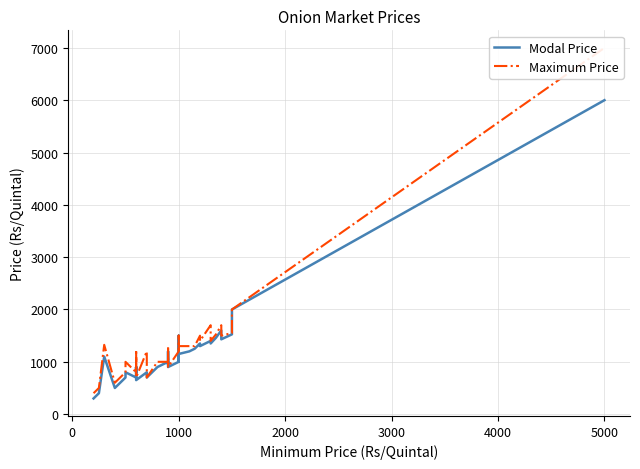

Reading left to right, what are all the values shown in this chart?

Modal Price: 300	400	1100	500	700	800	800	700	900	800	900	650	800	700	900	900	900	1000	1000	950	1200	900	1000	1200	1500	1000	1100	1150	1200	1250	1350	1300	1400	1350	1460	1600	1430	1525	2000	6000
Maximum Price: 400	500	1325	600	800	1000	1000	800	1230	1000	1100	700	1200	700	1000	1000	1000	1000	1100	1000	1300	900	1200	1200	1500	1200	1200	1300	1300	1300	1500	1400	1700	1400	1525	1700	1500	1550	2000	7000